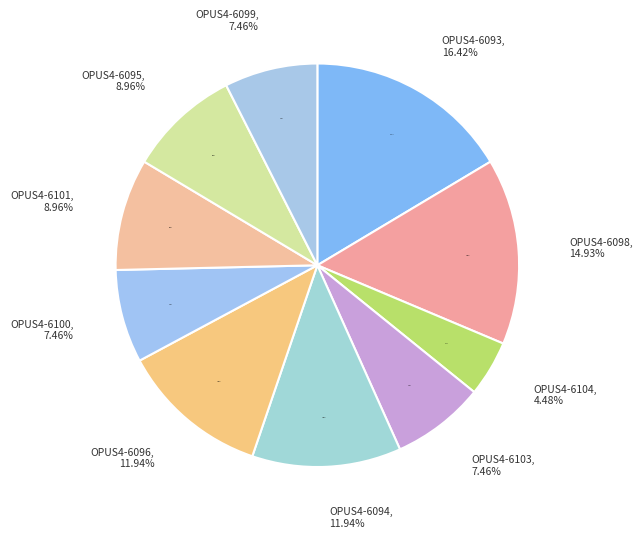

What percentage is the OPUS4-6100 slice, to the nearest percent?

7%